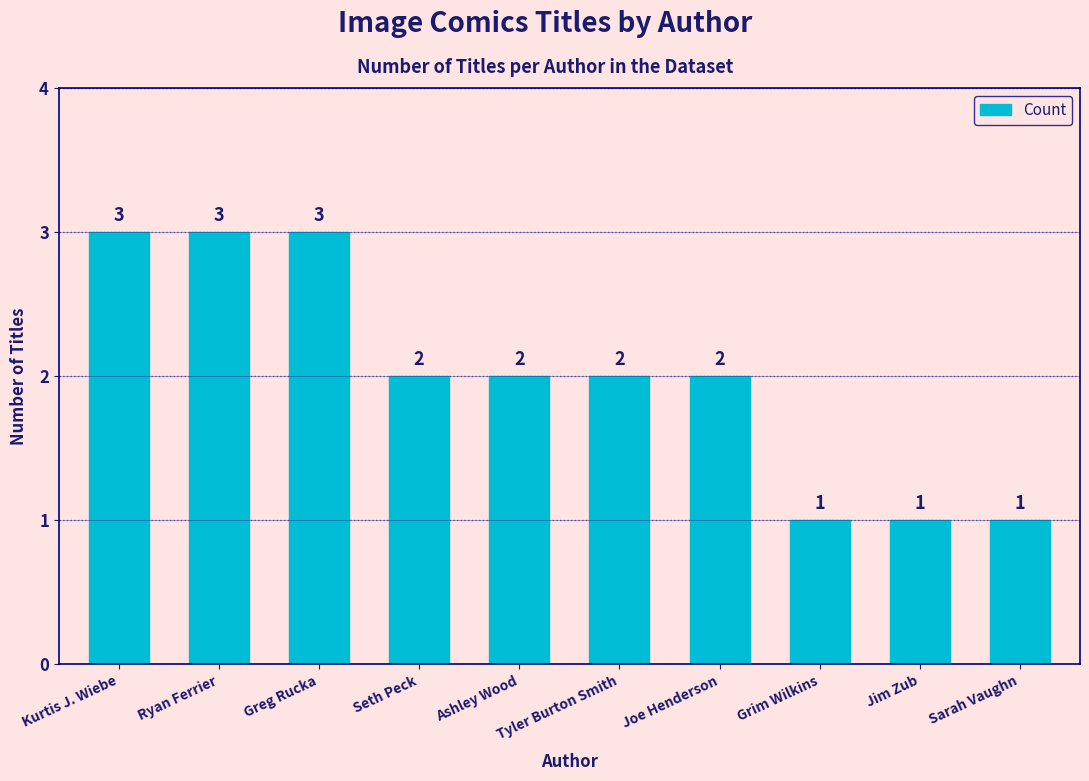

What is the change in value from Seth Peck to Jim Zub?

-1